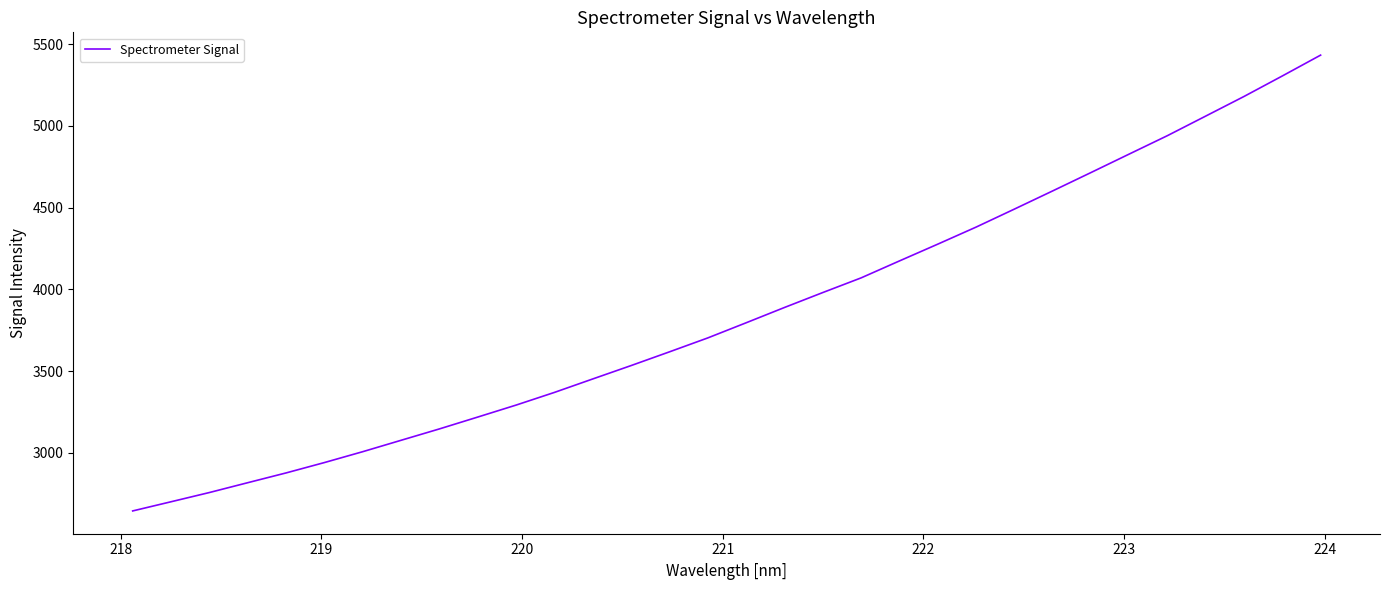

What is the smallest value displayed?

2644.2